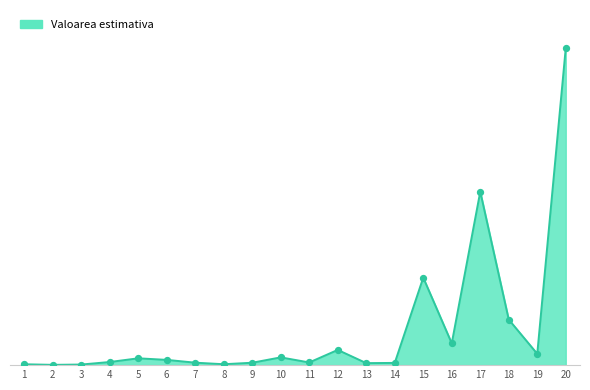

What is the change in value from 8 to 10?

+7061.4